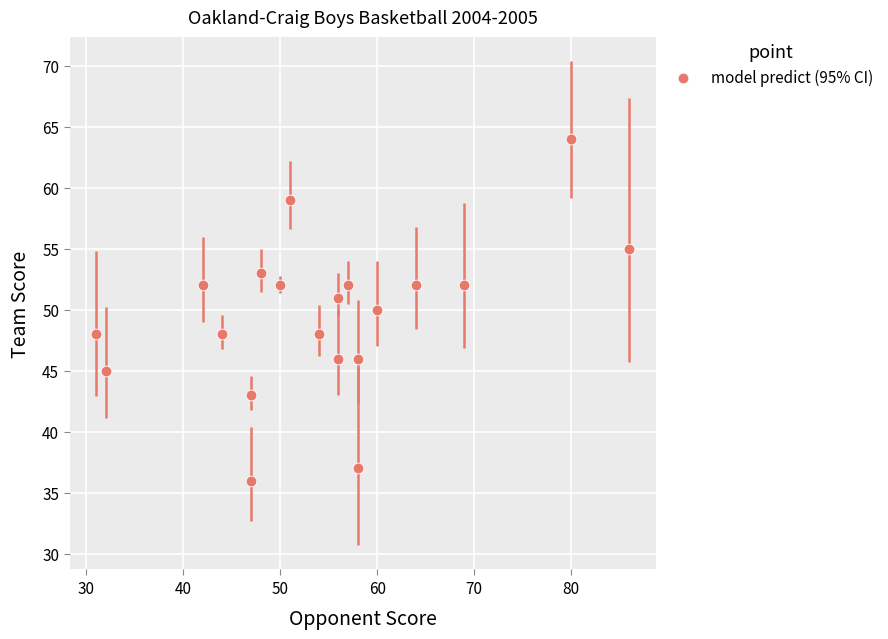

What is the range of Y values (max minus min)?

28